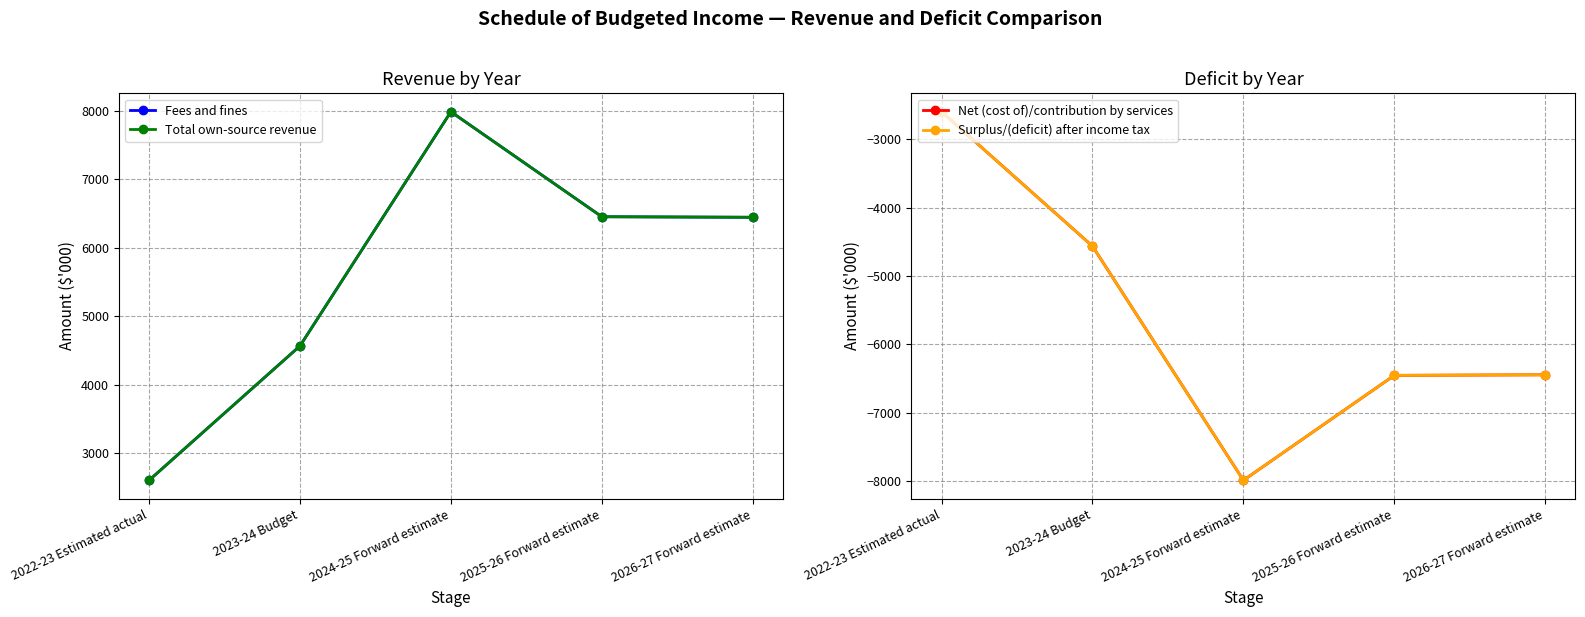

What position from the right is 2024-25 Forward estimate?

3